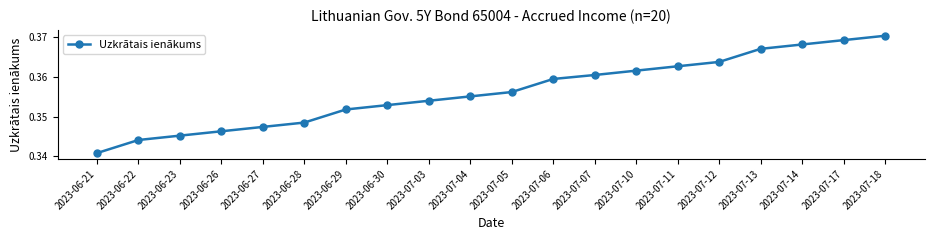

Between 2023-07-13 and 2023-07-07, which is larger?

2023-07-13